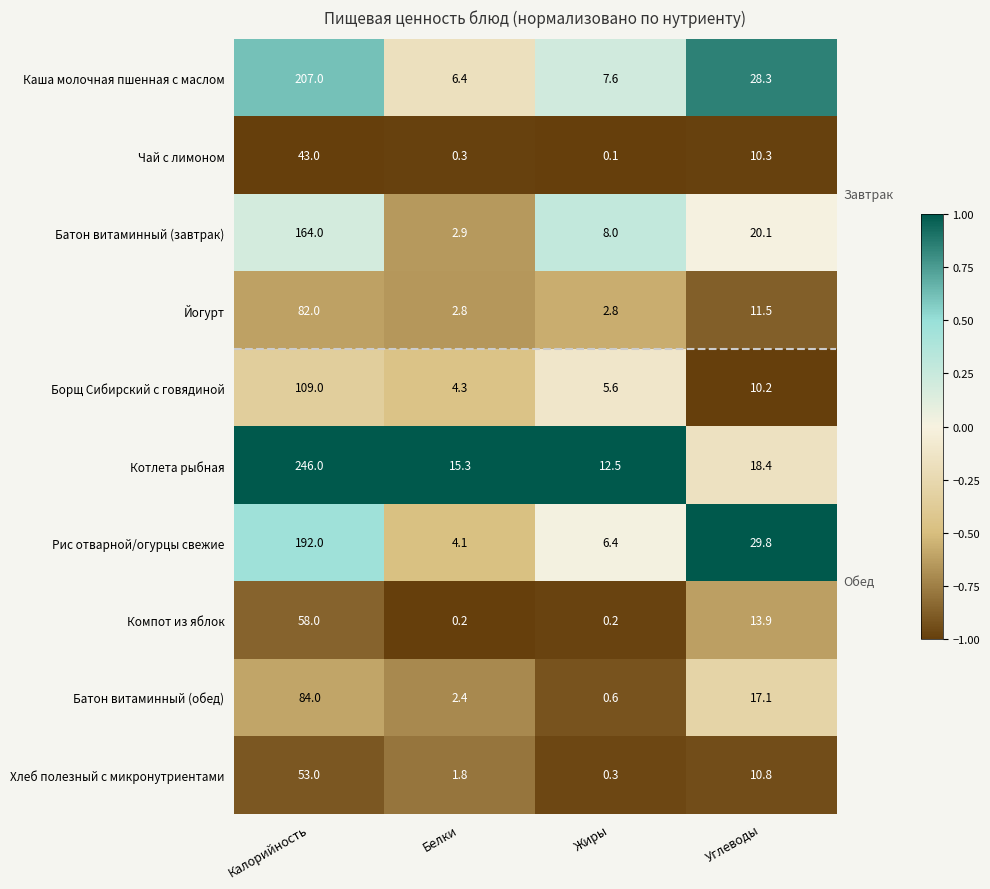

Where is Каша молочная пшенная с маслом nearest to the value 106?

Углеводы